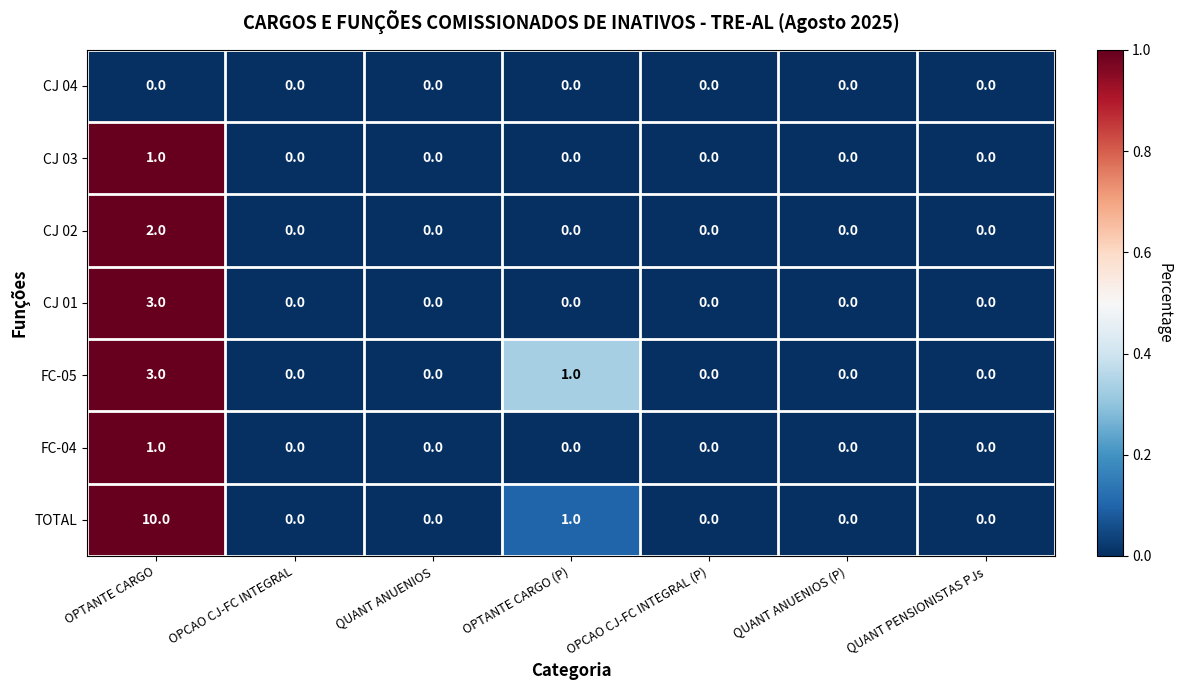

At which category is the sum across all series the highest?

OPTANTE CARGO